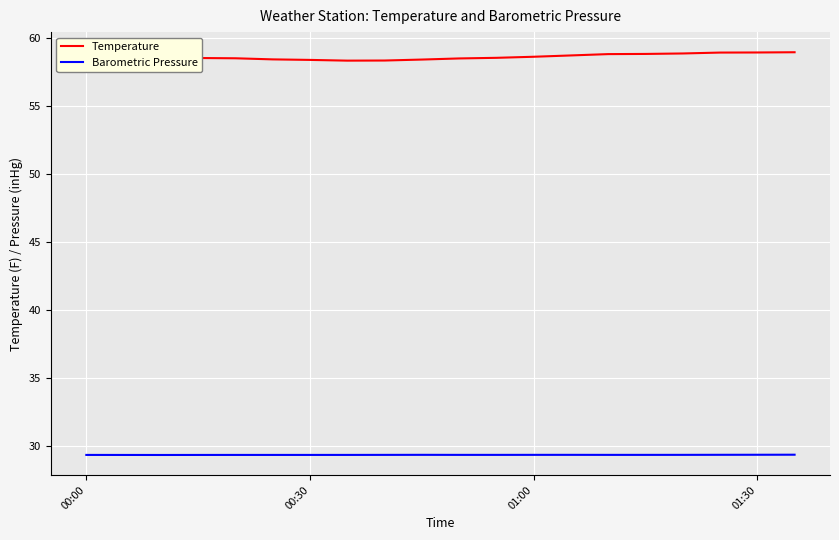

What is the greatest value displayed?

58.9